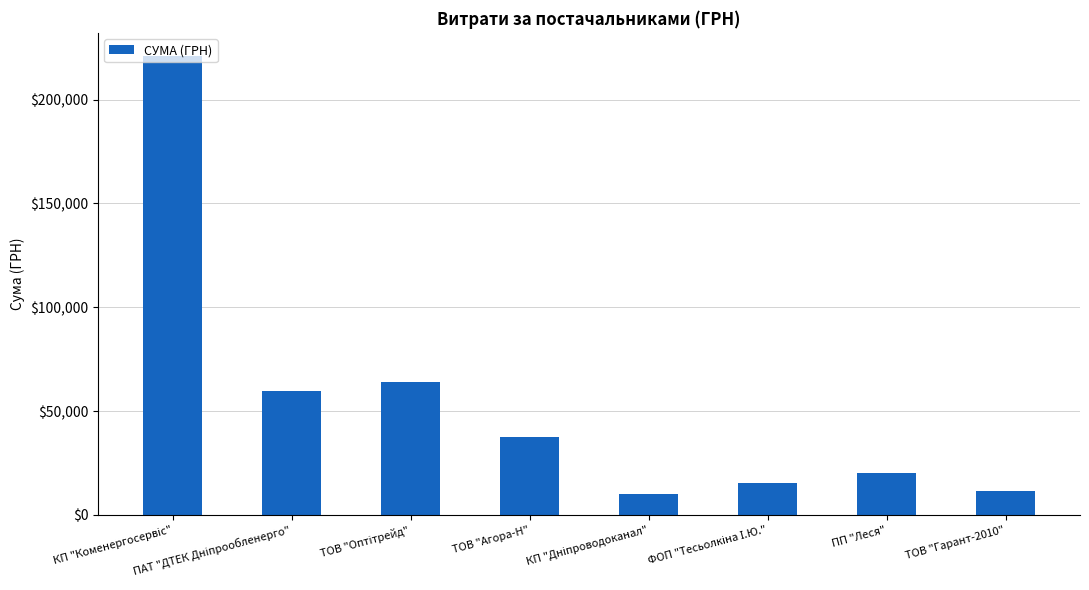

The value at ТОВ "Гарант-2010" is 11331.3. True or false?

True